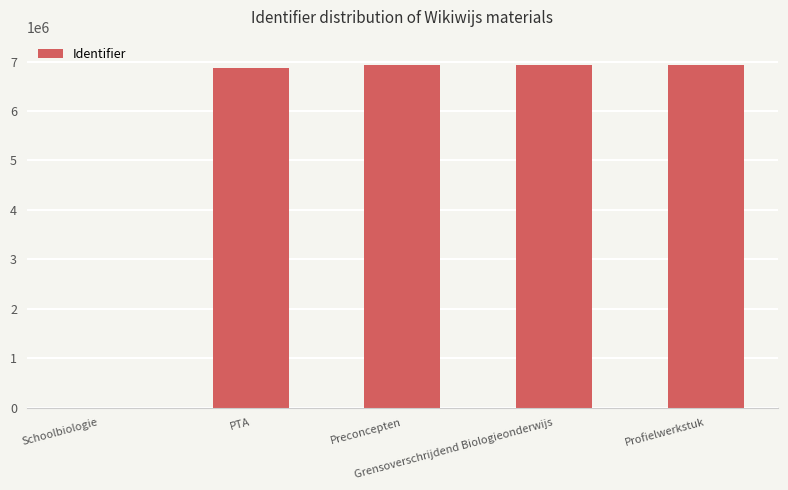

What is the sum of all values?

27654333